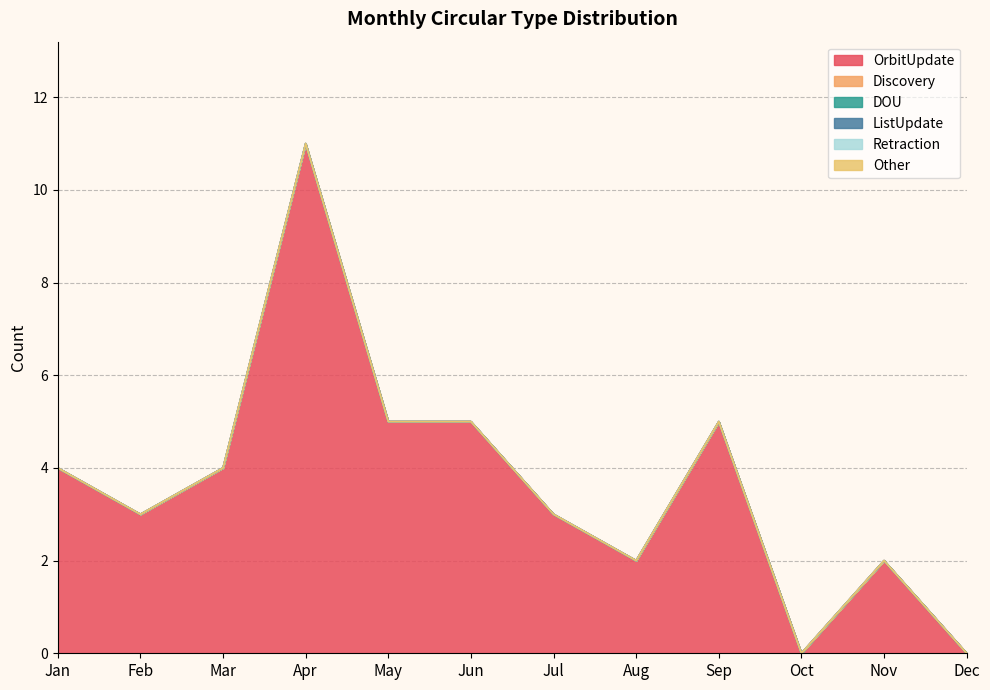

Where is OrbitUpdate nearest to the value 5?

May